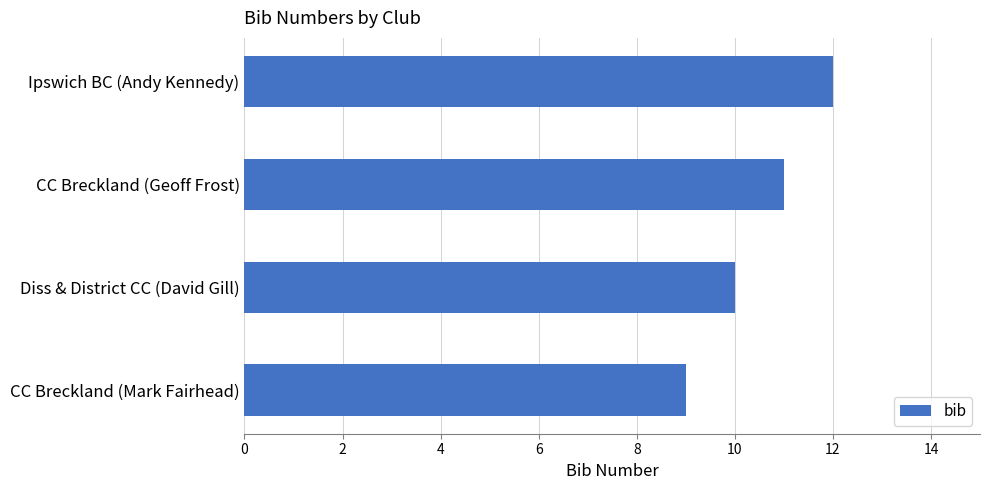

Rank the categories by value from highest to lowest.

Ipswich BC (Andy Kennedy), CC Breckland (Geoff Frost), Diss & District CC (David Gill), CC Breckland (Mark Fairhead)